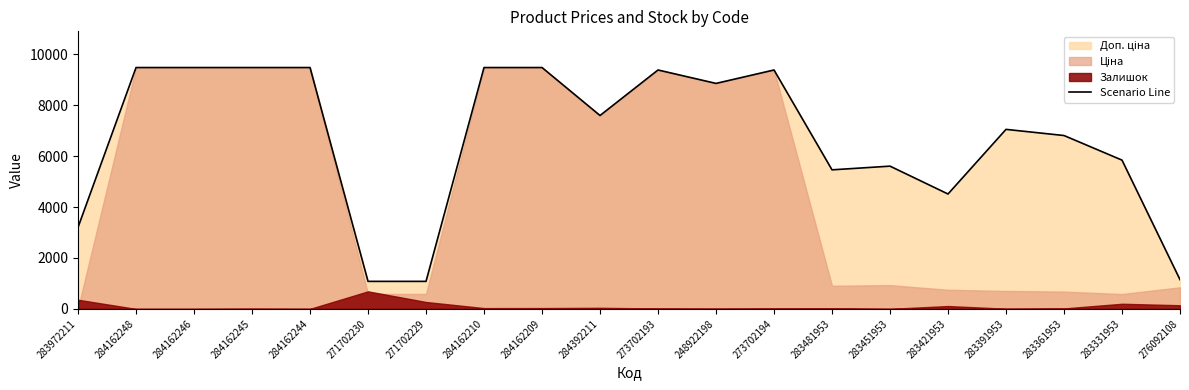

Is it true that the value at 283391953 is 7051.3?

True